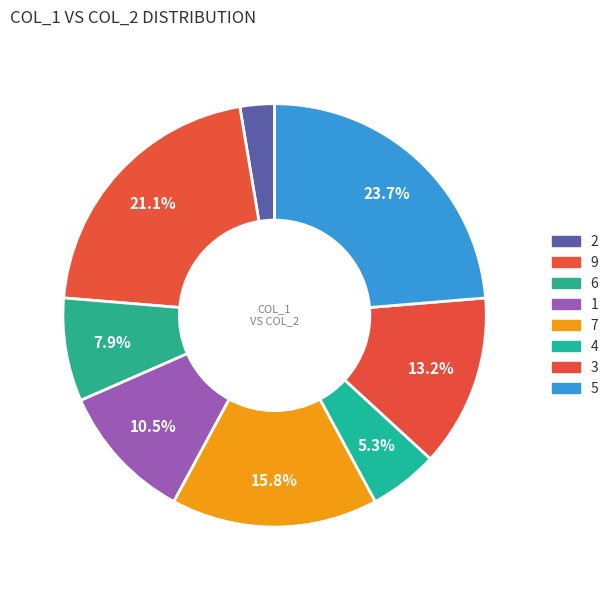

What percentage do 5 and 2 together represent?

26.3%